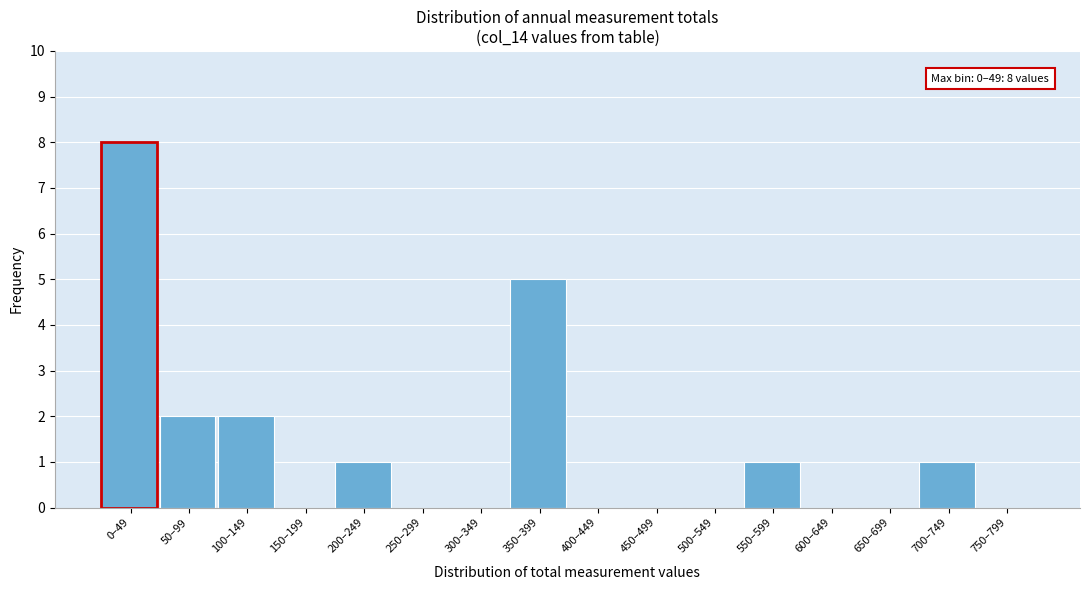

Reading right to left, extract all data points from this chart.

750–799=0	700–749=1	650–699=0	600–649=0	550–599=1	500–549=0	450–499=0	400–449=0	350–399=5	300–349=0	250–299=0	200–249=1	150–199=0	100–149=2	50–99=2	0–49=8